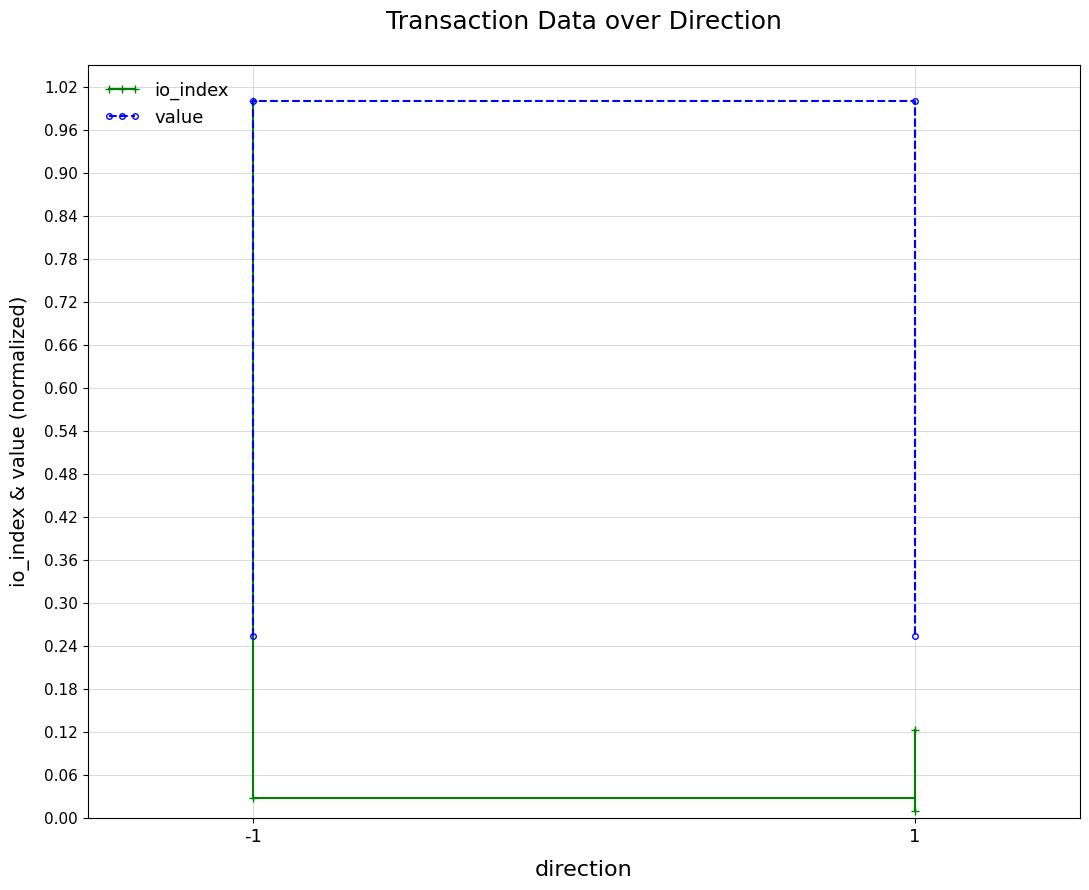

At which category is the sum across all series the highest?

-1